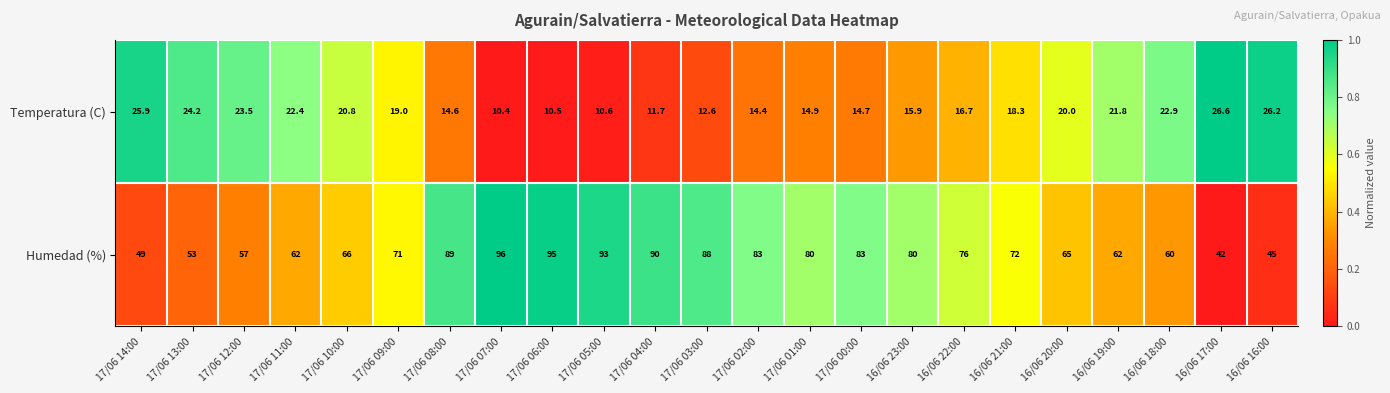

How many categories are shown in the chart?

23